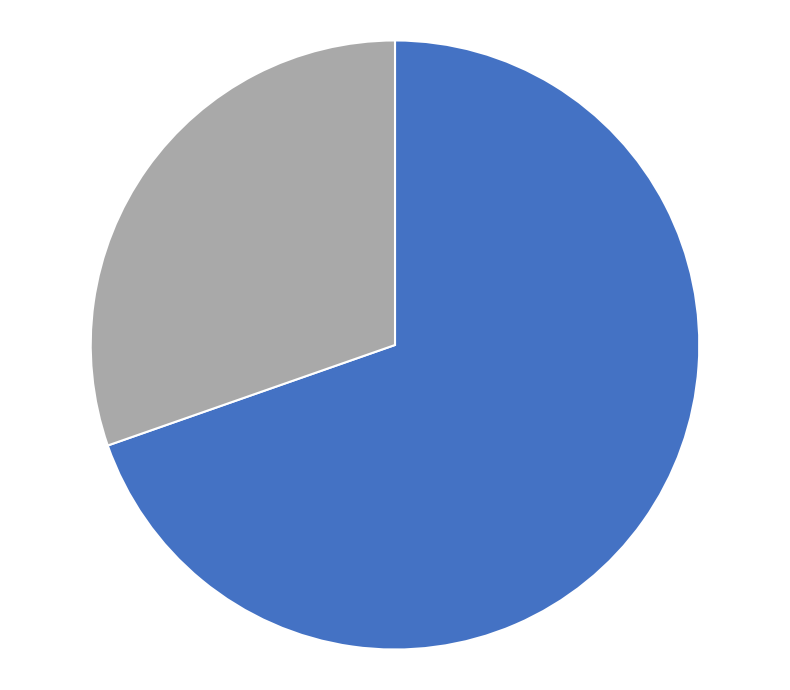

Does any single category account for the majority?

Yes